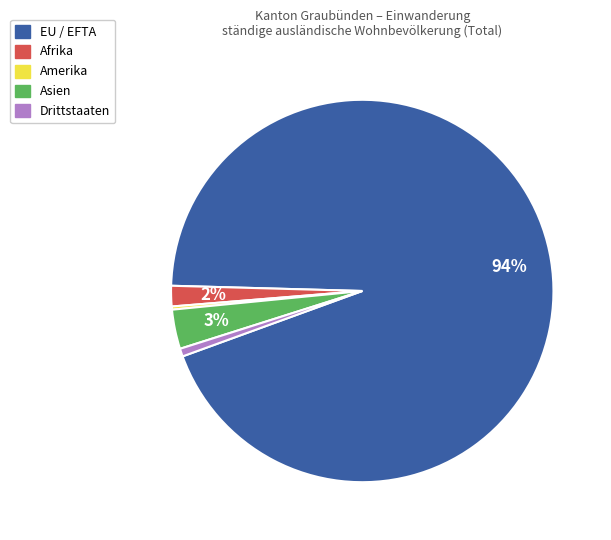

Is there a majority slice in this chart?

Yes